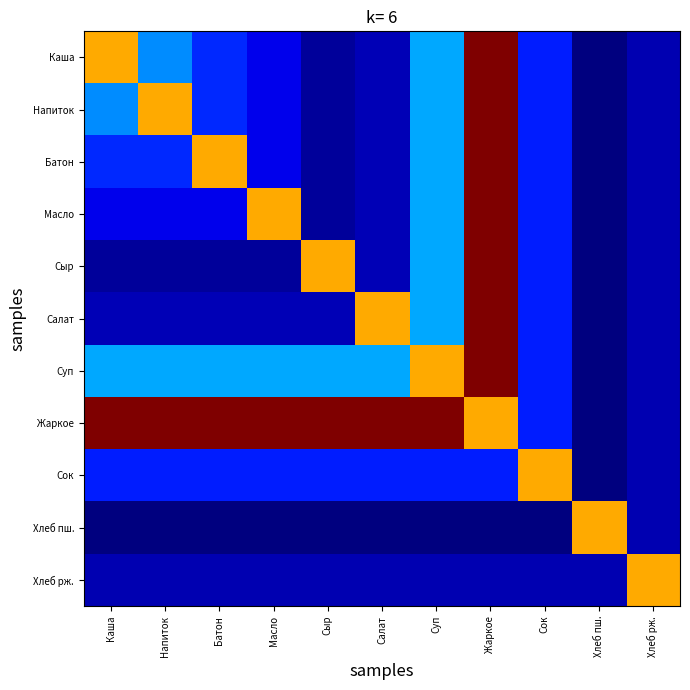

Which has a higher value, Напиток or Каша?

Каша